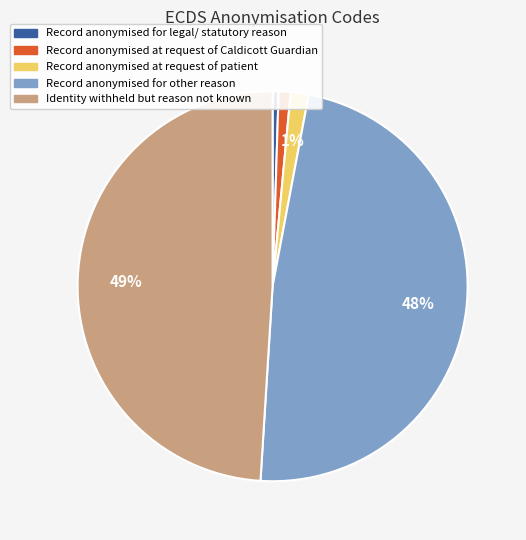

Does any single category account for the majority?

No